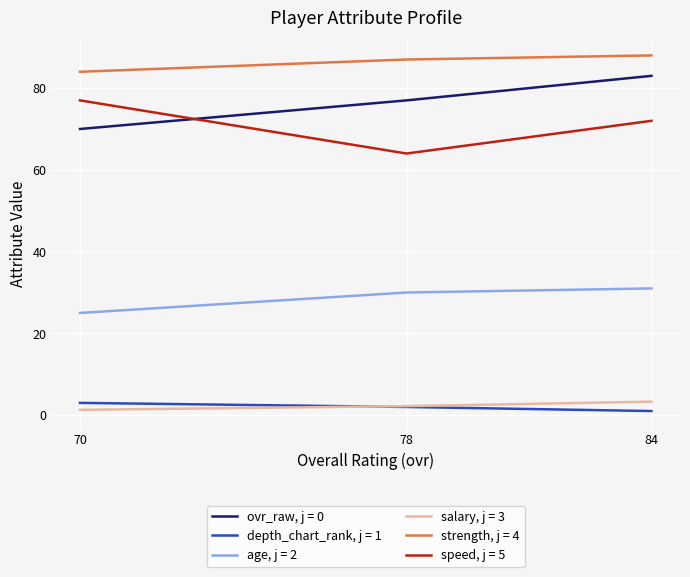

At which category is the sum across all series the highest?

84